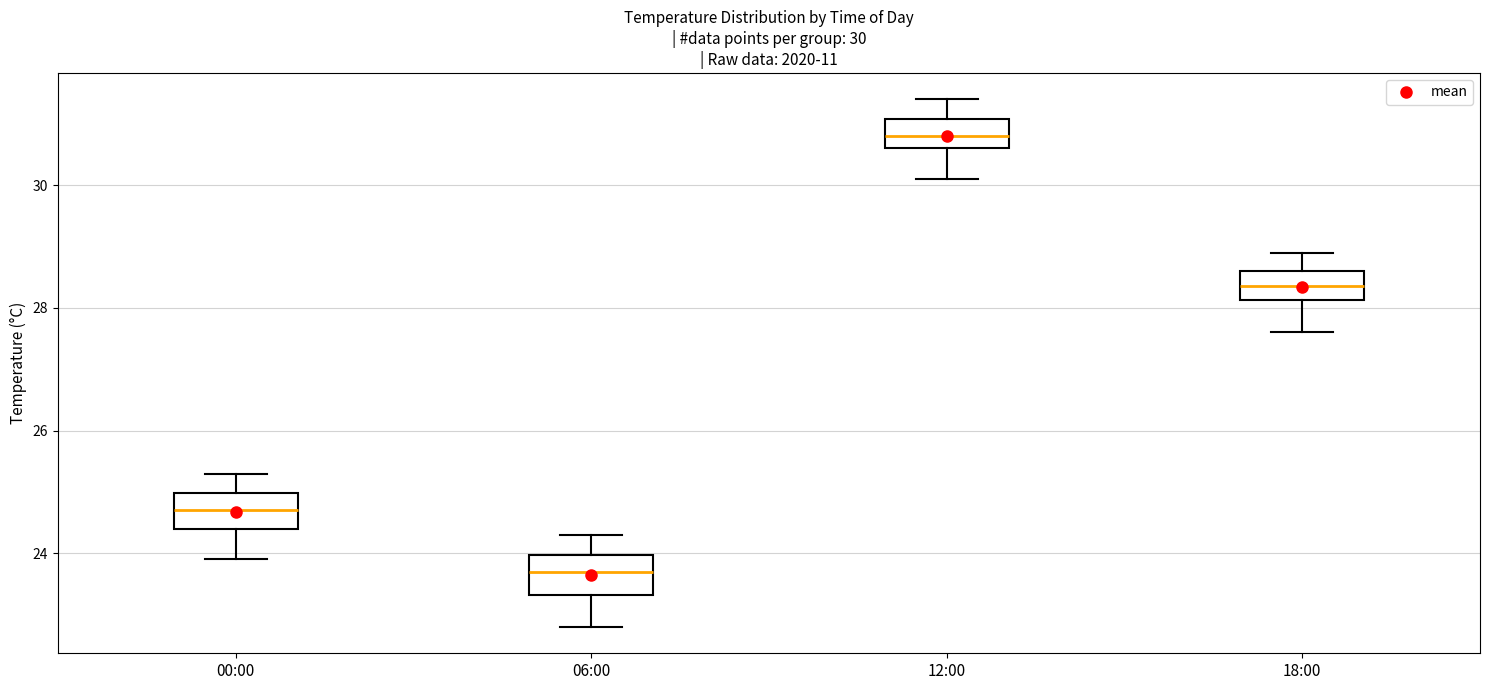

Which box's median line is the lowest?

06:00